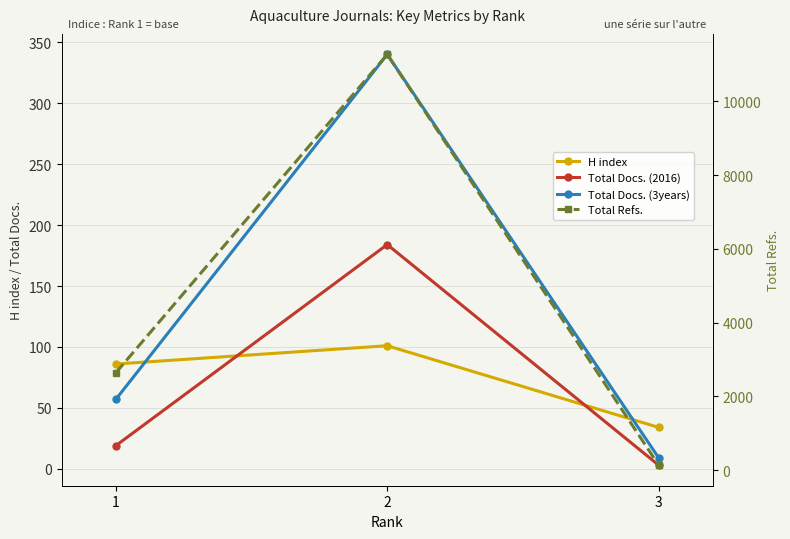

How many data points in H index are less than 86?

1